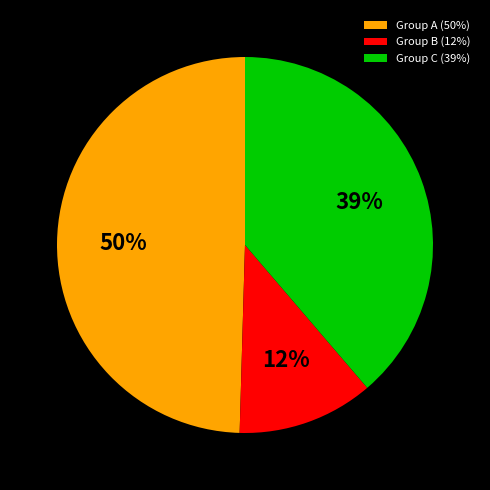

Is it true that Group A (50%) is 56% of the pie?

False